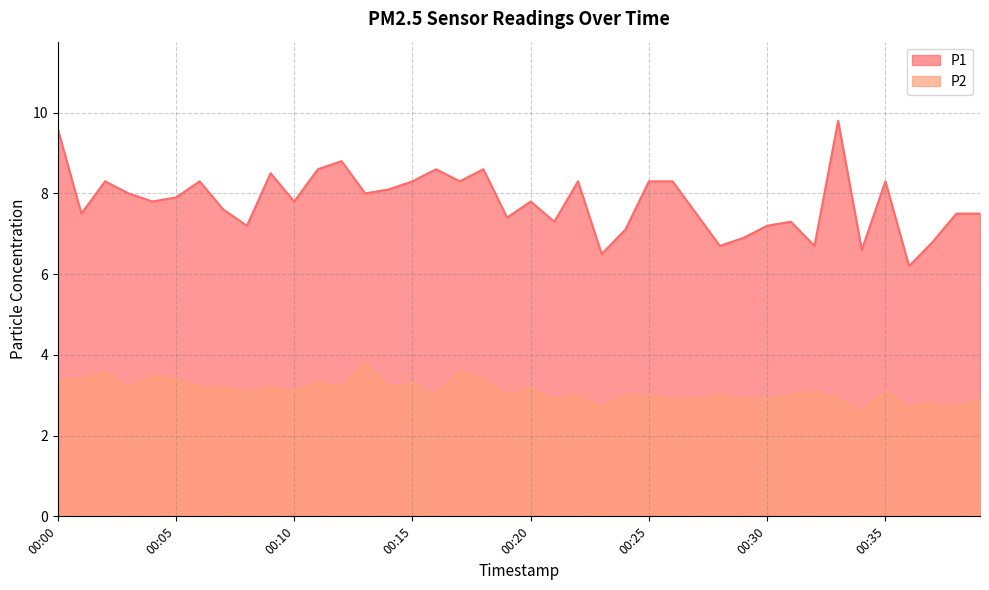

What is the average value of the P2 series?

3.1